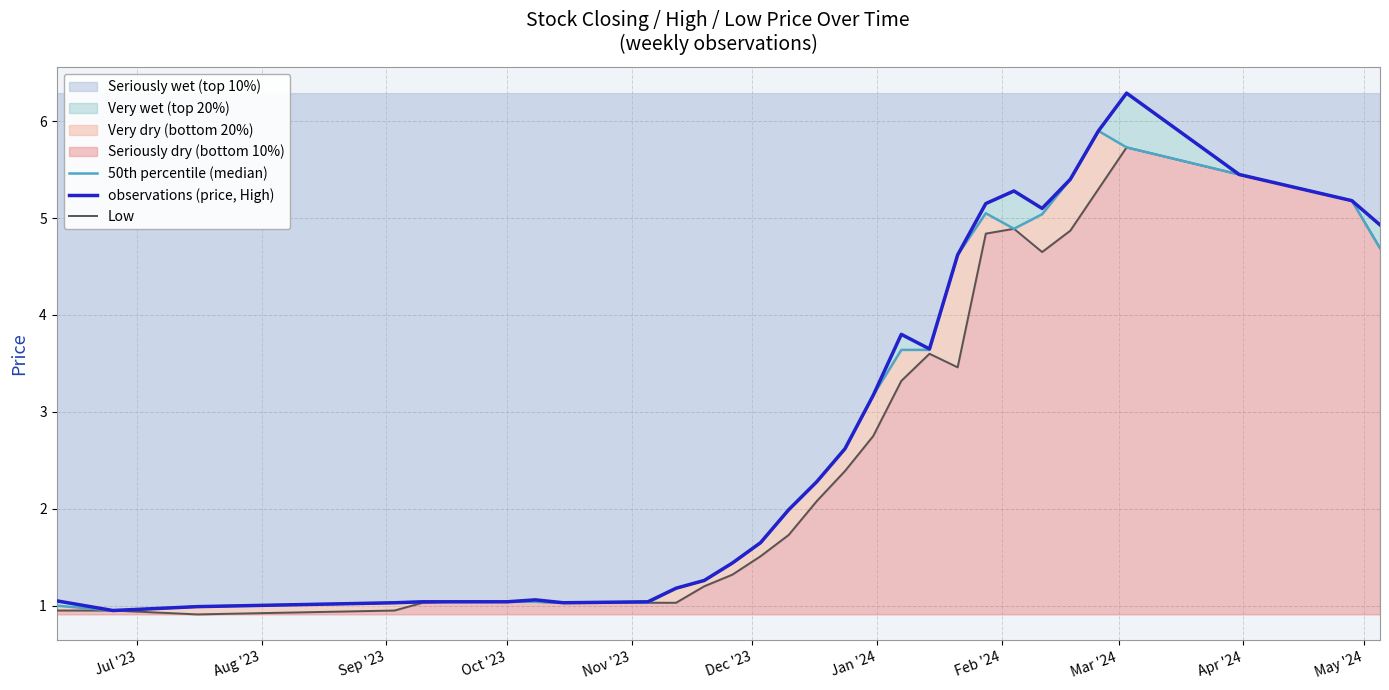

What is the difference between the maximum and minimum values in the observations (price, High) series?

5.3